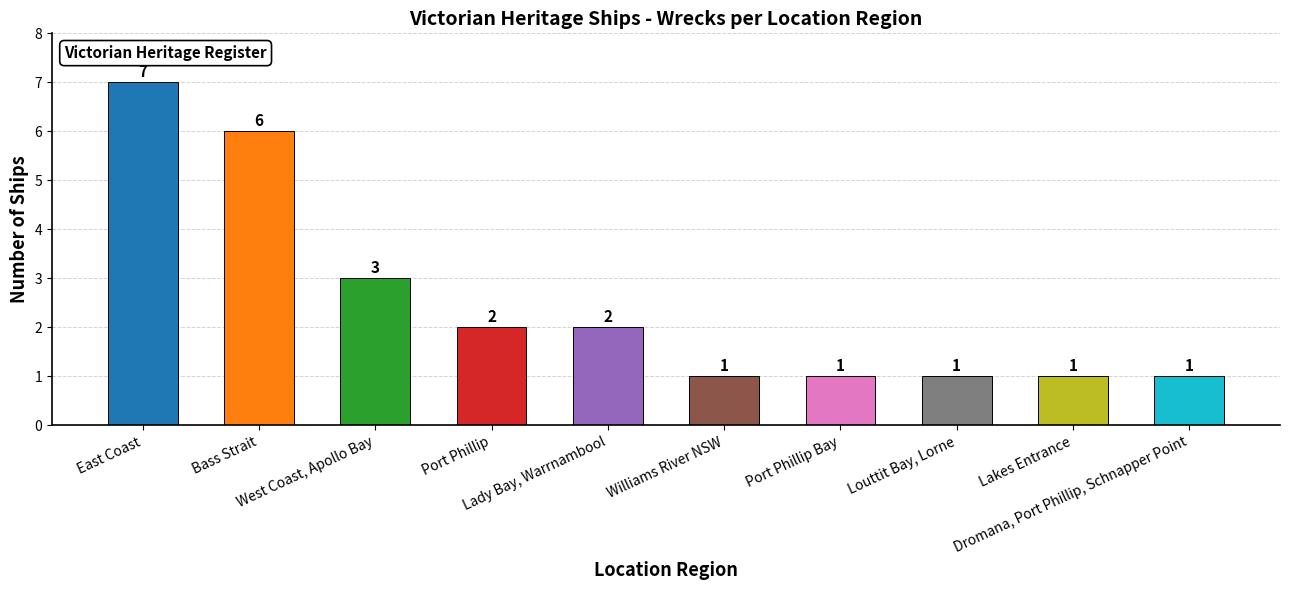

What is the greatest value displayed?

7